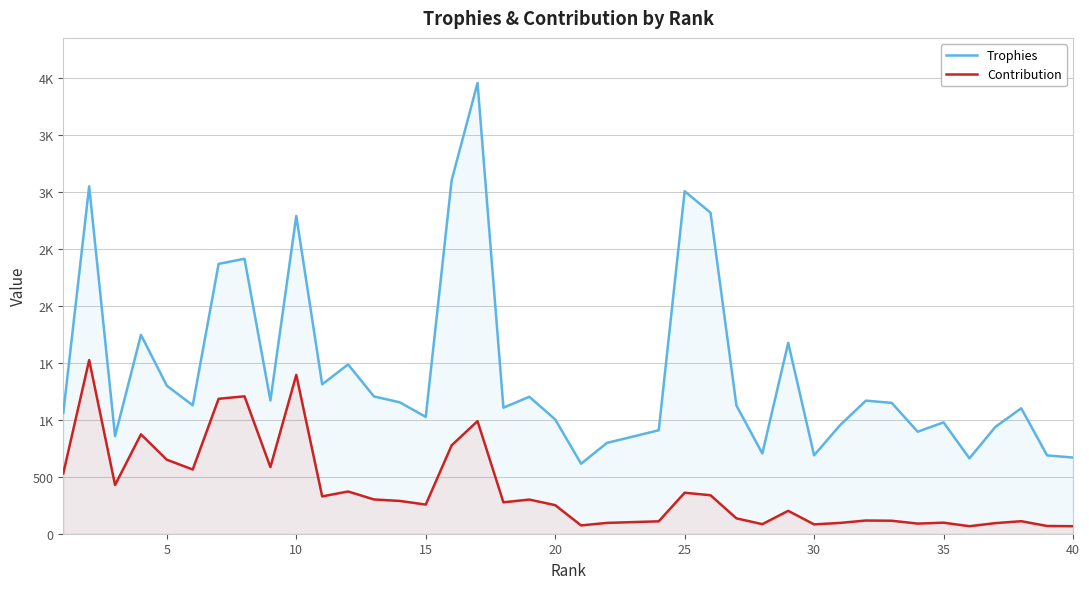

Is the value of Contribution at 25 greater than the value of Trophies at 15?

No